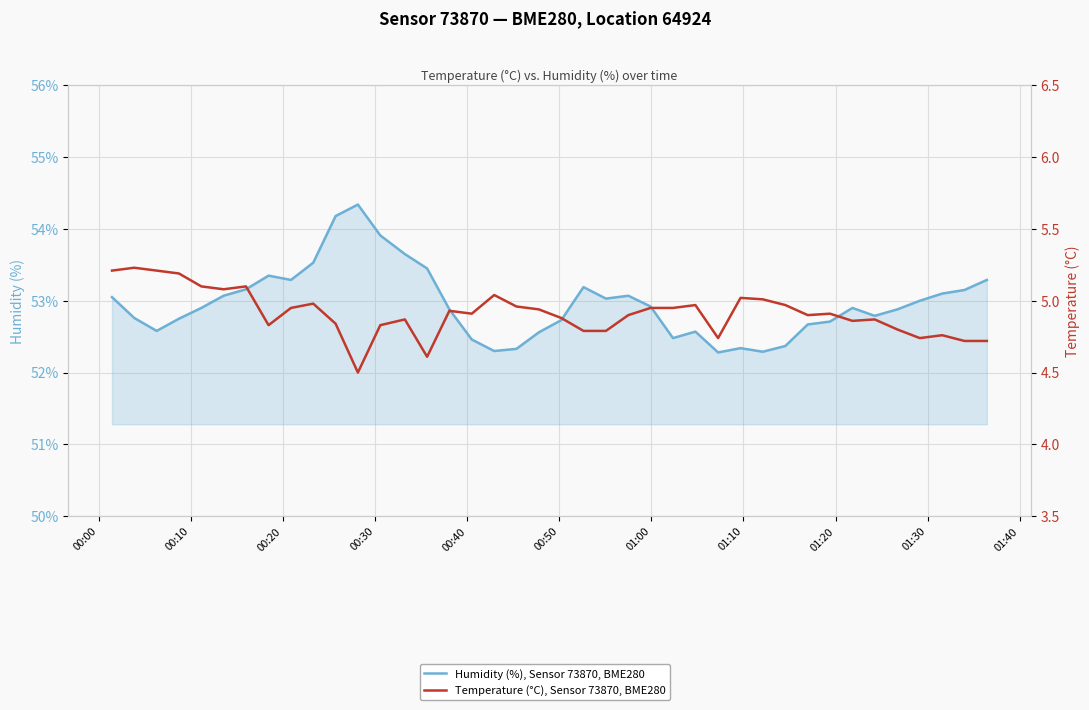

True or false: Humidity (%), Sensor 73870, BME280 and Temperature (°C), Sensor 73870, BME280 cross at least once.

False